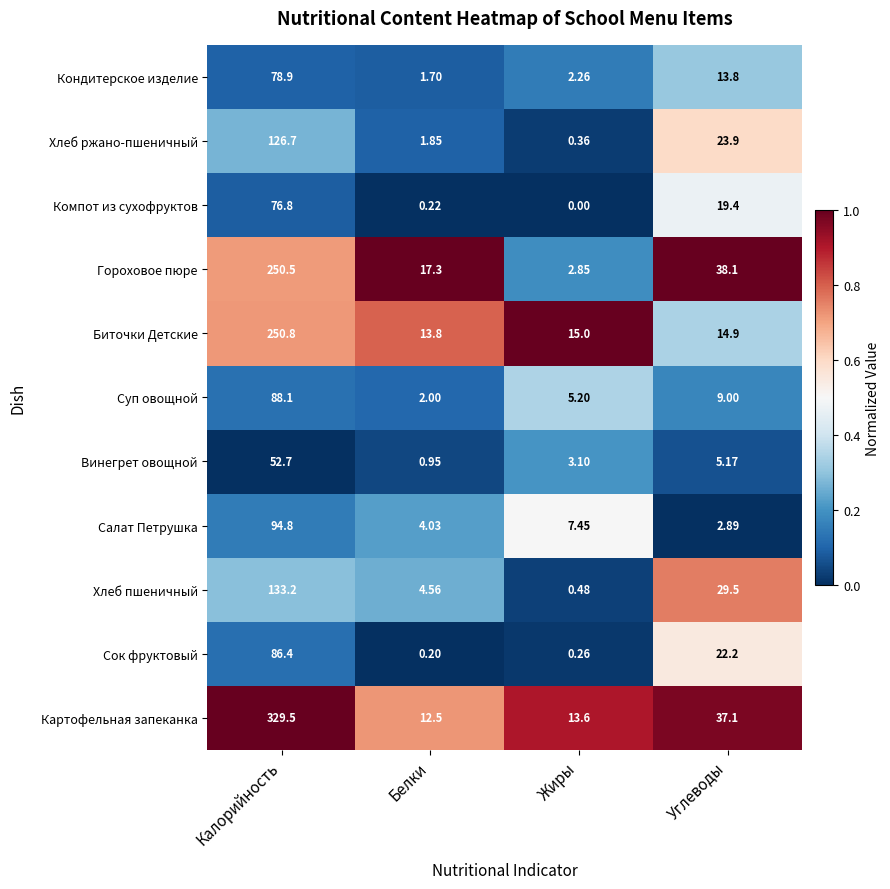

What is the greatest value displayed?

329.5